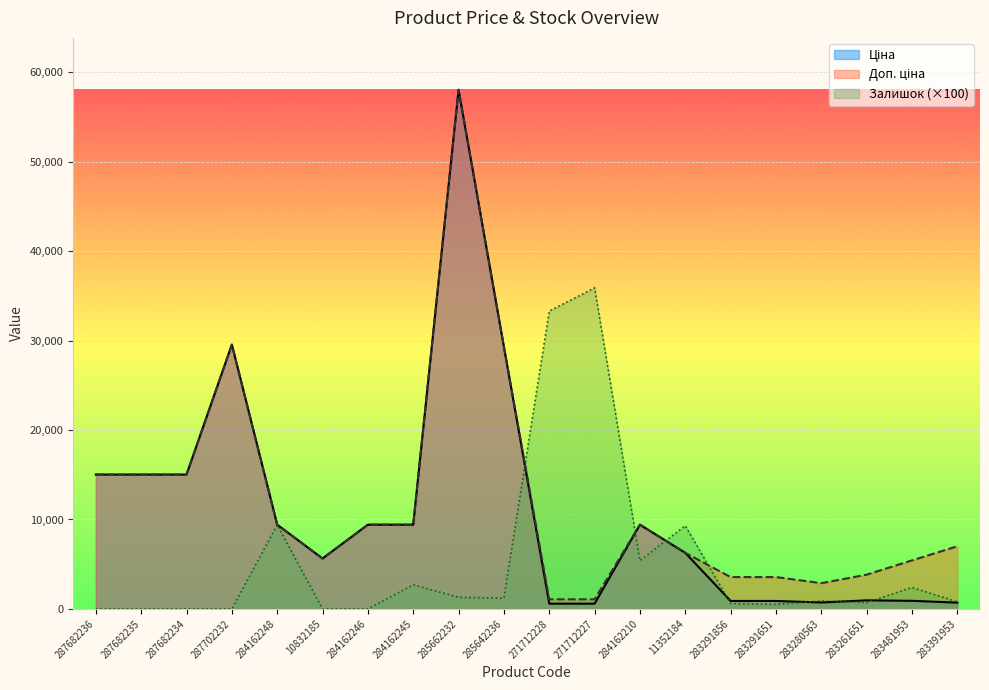

Reading right to left, transcribe all the data shown in this chart.

Ціна: 700.4	904.3	957.1	719.6	889.9	889.9	6266.7	9416.9	586.0	586.0	29294.9	58037.0	9416.9	9416.9	5636.0	9416.9	29548.9	15019.2	15019.2	15019.2
Доп. ціна: 7004.3	5425.9	3828.4	2878.5	3559.7	3559.7	6266.7	9416.9	1074.5	1074.5	29294.9	58037.0	9416.9	9416.9	5636.0	9416.9	29548.9	15019.2	15019.2	15019.2
Залишок: 800.0	2400.0	700.0	900.0	500.0	600.0	9300.0	5400.0	35900.0	33300.0	1200.0	1300.0	2700.0	0.0	0.0	9400.0	0.0	0.0	0.0	0.0